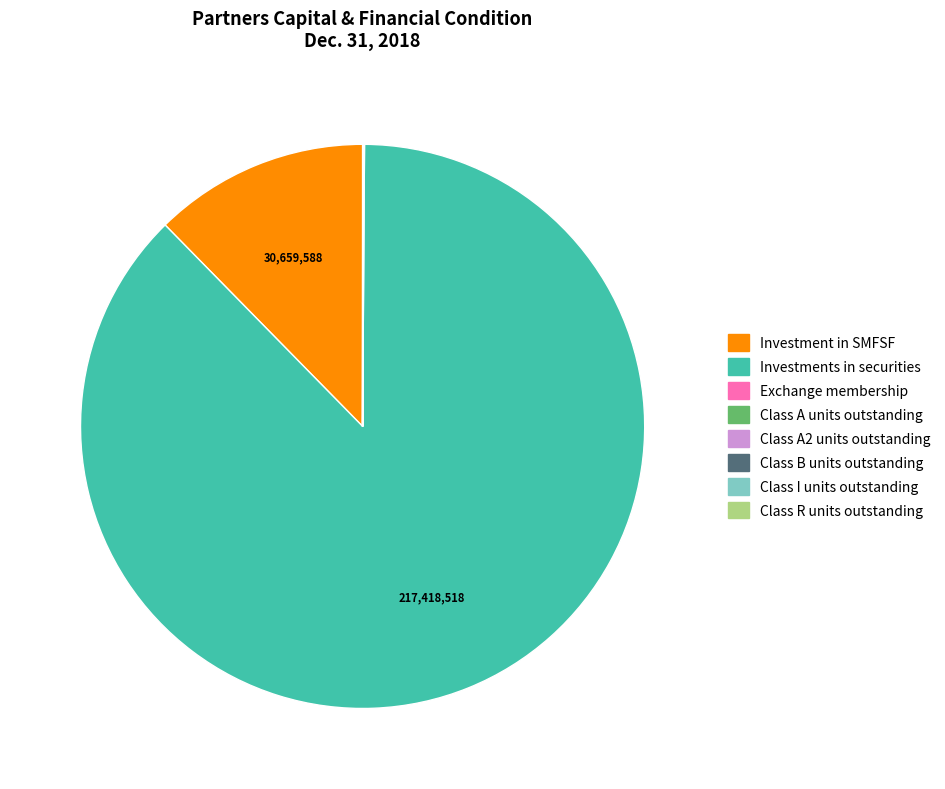

Which category has the biggest portion of the pie?

Investments in securities